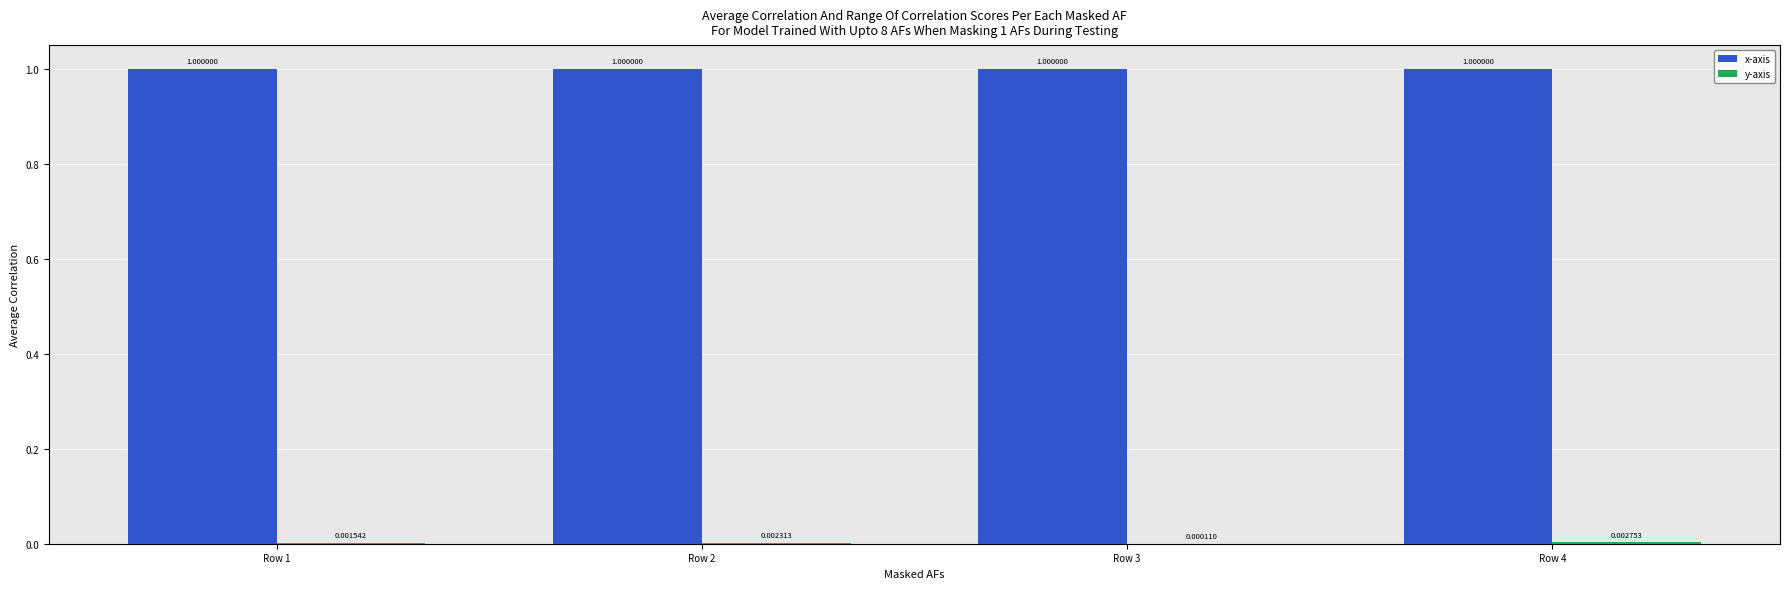

What is the total value across all series at Row 1?

1.0